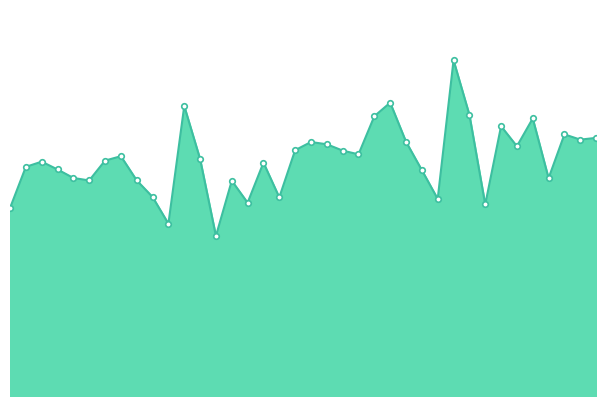

Reading left to right, transcribe all the data shown in this chart.

1201.3	1465.2	1498.5	1448.5	1394.2	1378.4	1505.2	1533.4	1378.7	1272.6	1101.9	1854.4	1515.5	1023.5	1376.4	1236.0	1492.2	1270.1	1571.9	1624.1	1609.6	1569.2	1545.2	1789.0	1875.7	1625.8	1444.2	1260.2	2147.0	1798.5	1224.7	1725.2	1597.1	1774.8	1392.7	1673.0	1639.4	1650.7